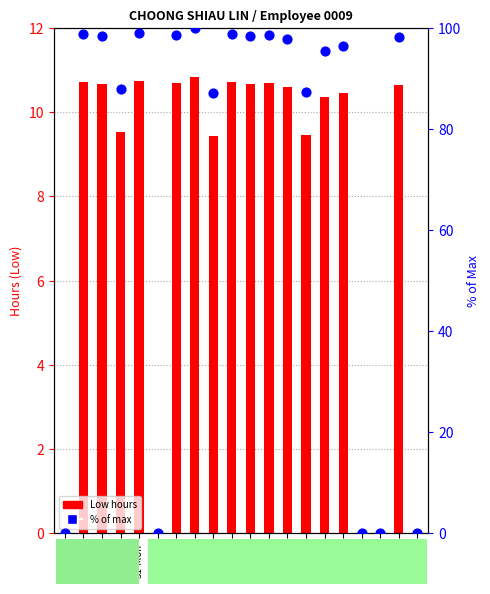

What are all the series names shown in the legend?

Low hours, % of max